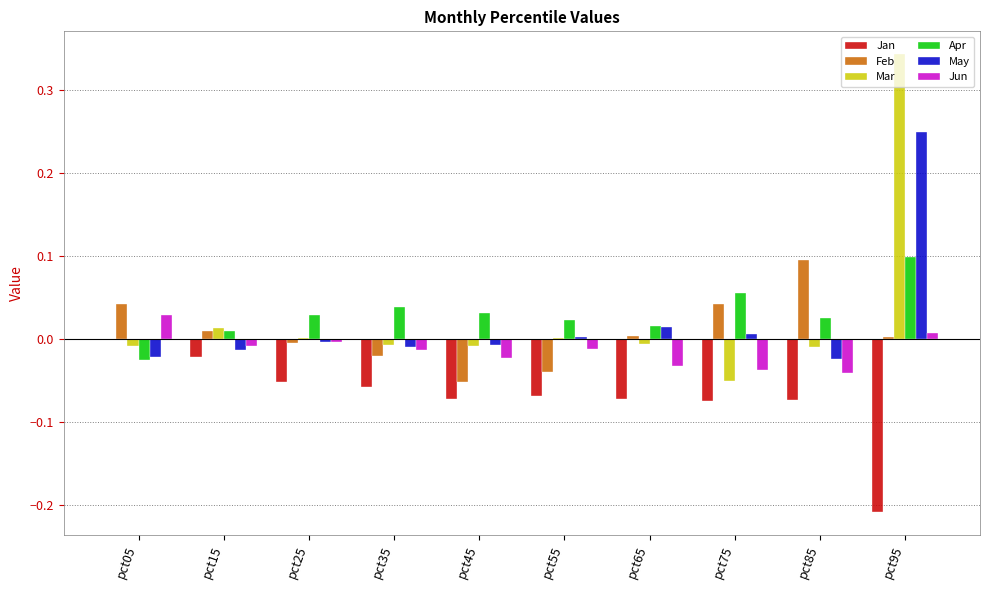

Which label corresponds to the largest value in the chart?

pct95